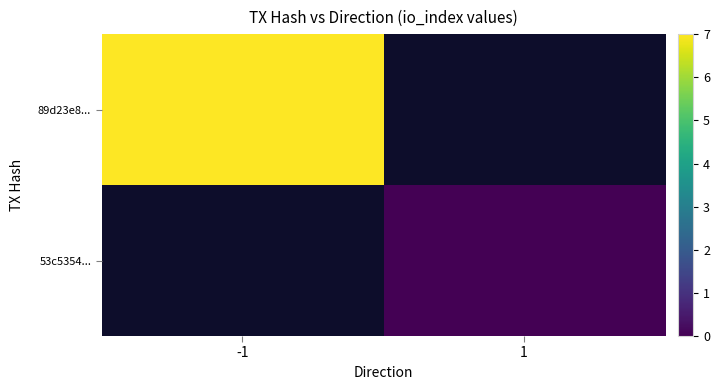

List the series in order of their peak value, highest first.

89d23e8..., 53c5354...